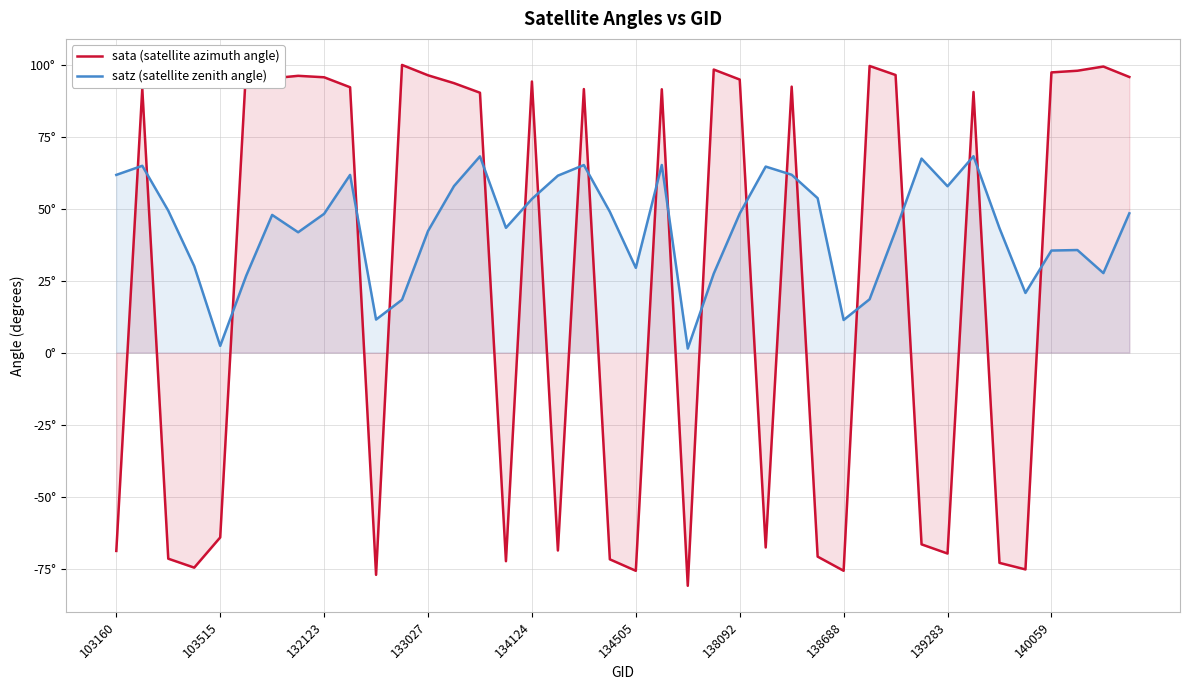

How many interior local valleys does the satz (satellite zenith angle) series have?

10